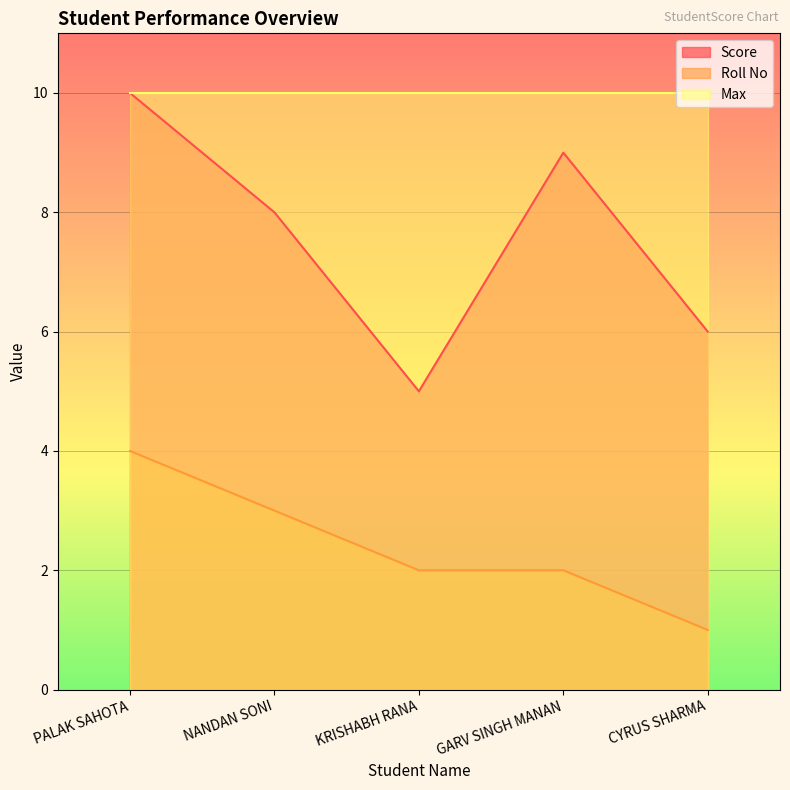

What is the highest value of the Score series?

10